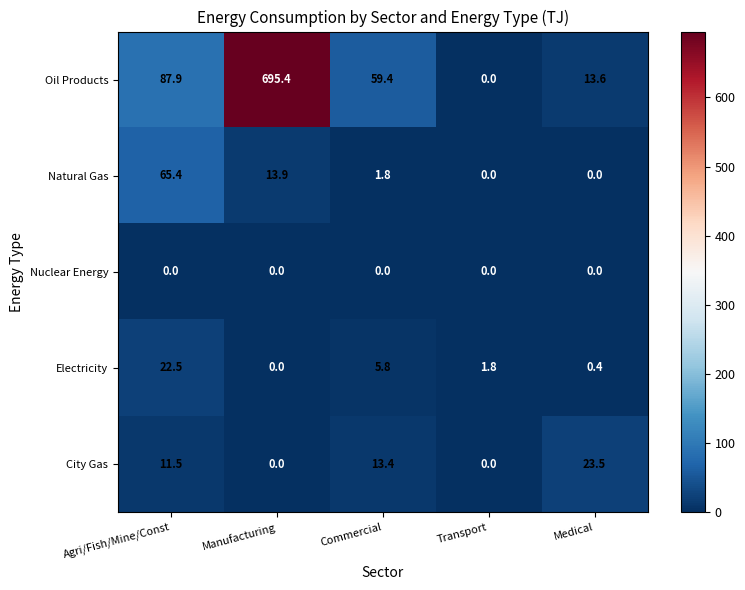

What is the average value of the Natural Gas series?

16.2